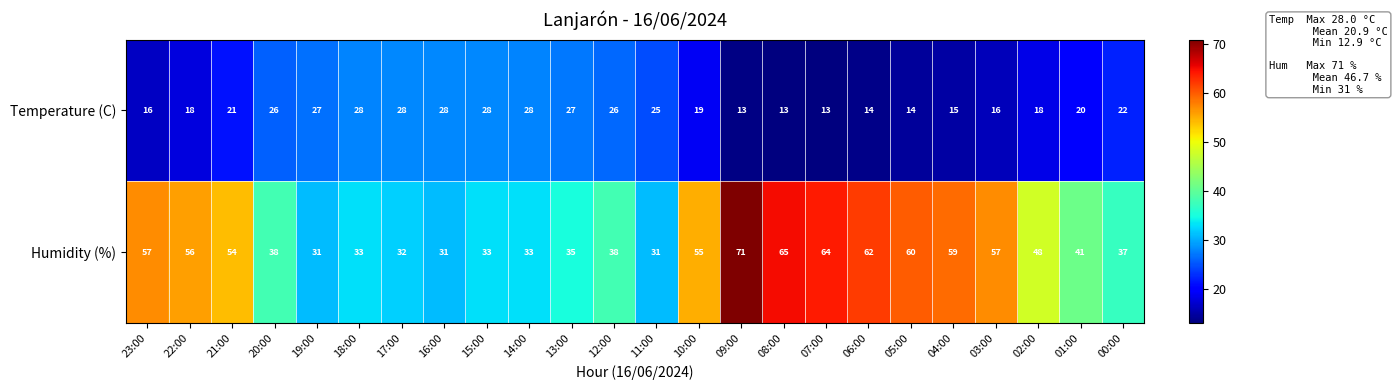

Rank the series by their maximum value, from highest to lowest.

Humidity (%), Temperature (C)